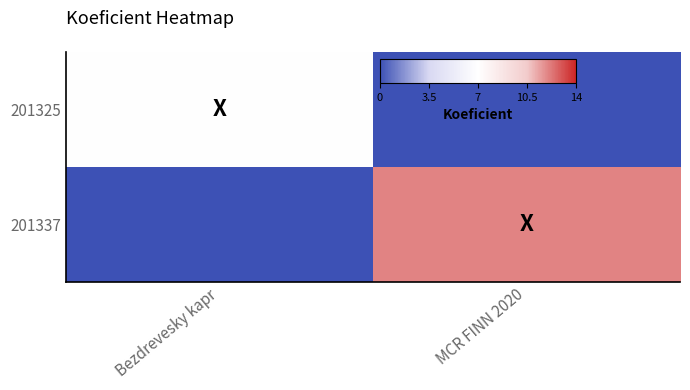

Which series has the largest total across all categories?

201337